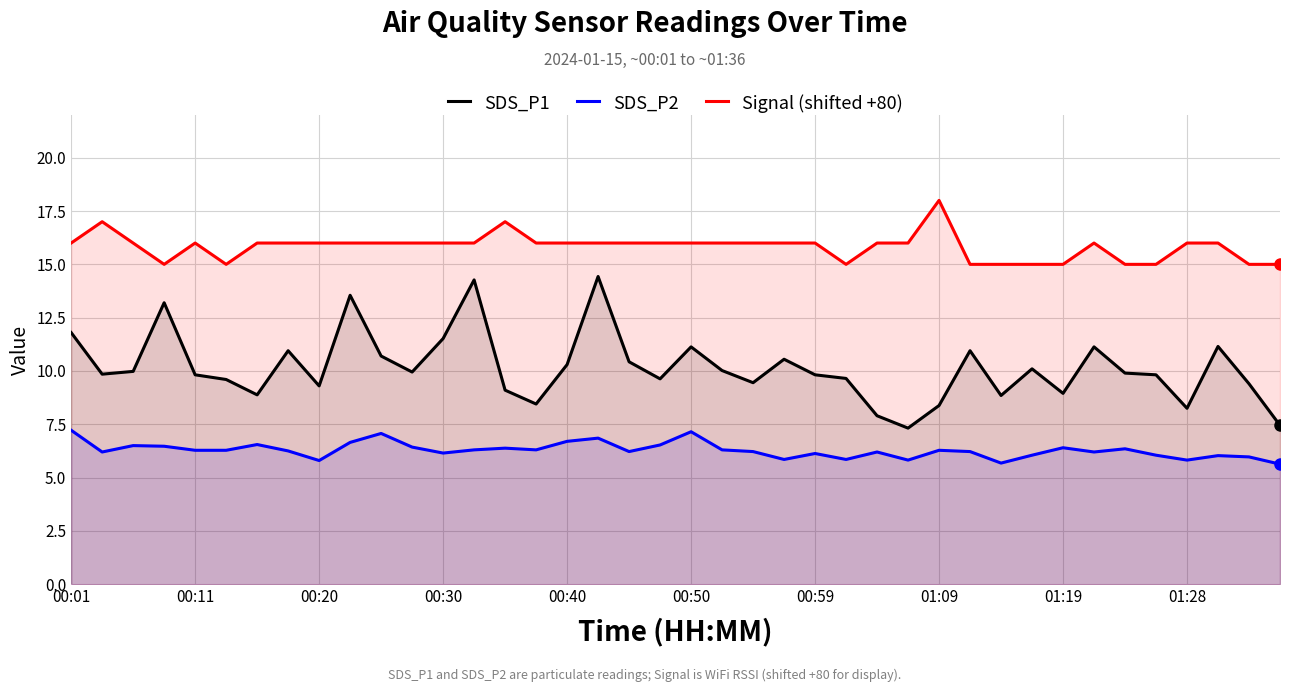

Rank the series by their average value, from lowest to highest.

SDS_P2, SDS_P1, Signal (shifted +80)